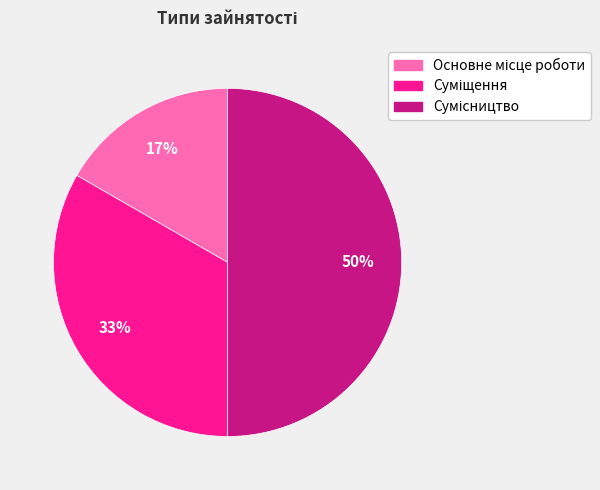

To the nearest percent, what is the difference between the largest and smallest slice percentages?

33%